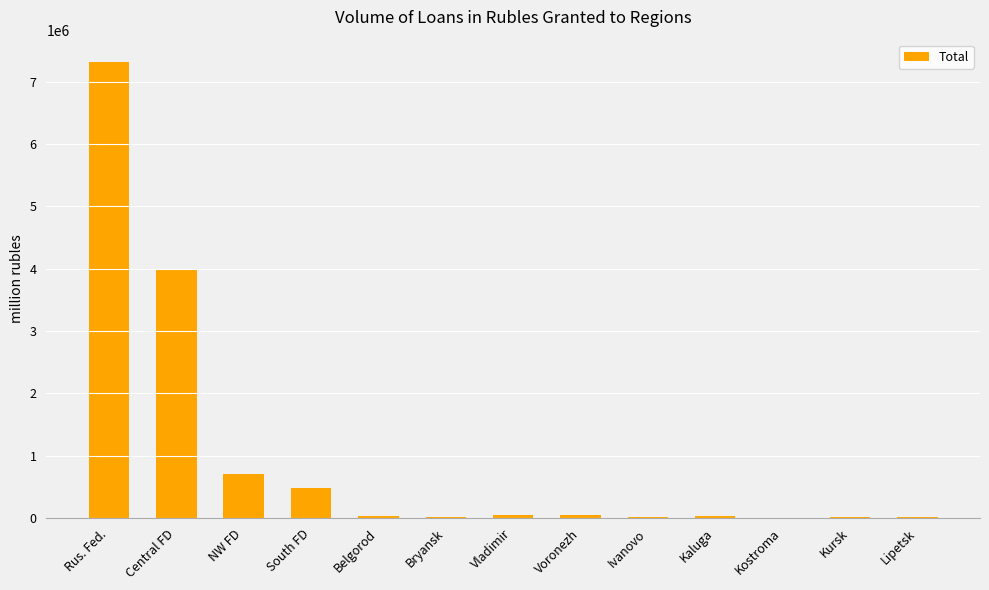

Which category has the highest value across all series?

Rus. Fed.